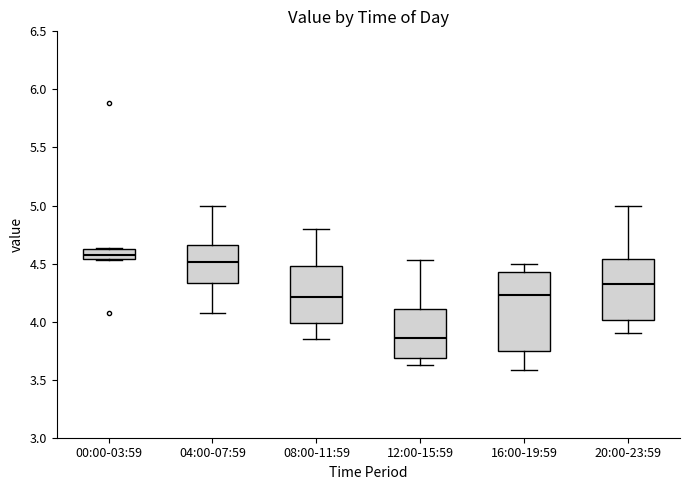

Reading left to right, read every box against the y-axis: the position of its median line, the range the box covers, and the ends of its whiskers. The values are not printed on the chart, so give them approximately, as read against the axis.

00:00-03:59: median 4.60 (inside the box), box 4.55 to 4.60, whiskers 4.55 to 4.65
04:00-07:59: median 4.50, box 4.35 to 4.65, whiskers 4.05 to 5.00
08:00-11:59: median 4.20, box 4.00 to 4.50, whiskers 3.85 to 4.80
12:00-15:59: median 3.85, box 3.70 to 4.10, whiskers 3.65 to 4.55
16:00-19:59: median 4.25, box 3.75 to 4.45, whiskers 3.60 to 4.50
20:00-23:59: median 4.35, box 4.00 to 4.55, whiskers 3.90 to 5.00